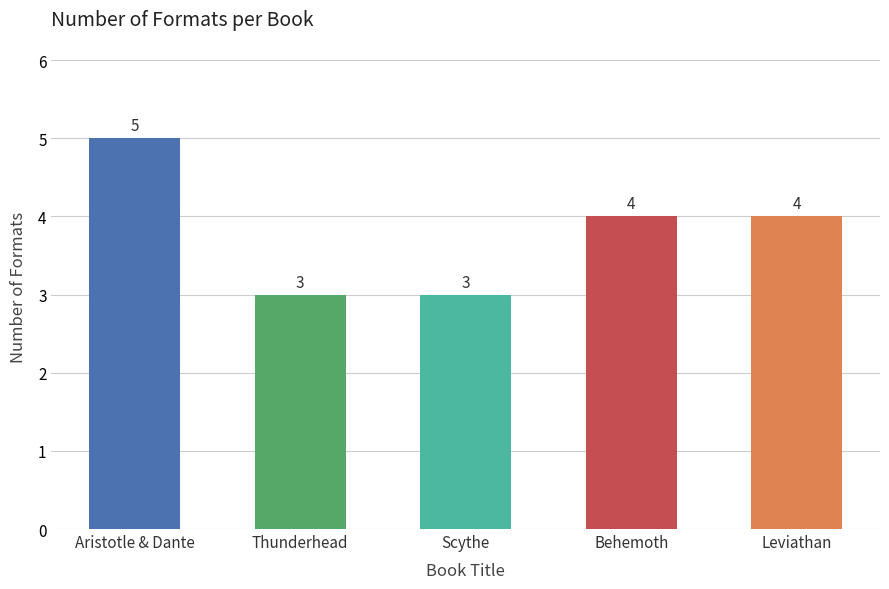

What is the ratio of the value at Leviathan to the value at Behemoth?

1.0